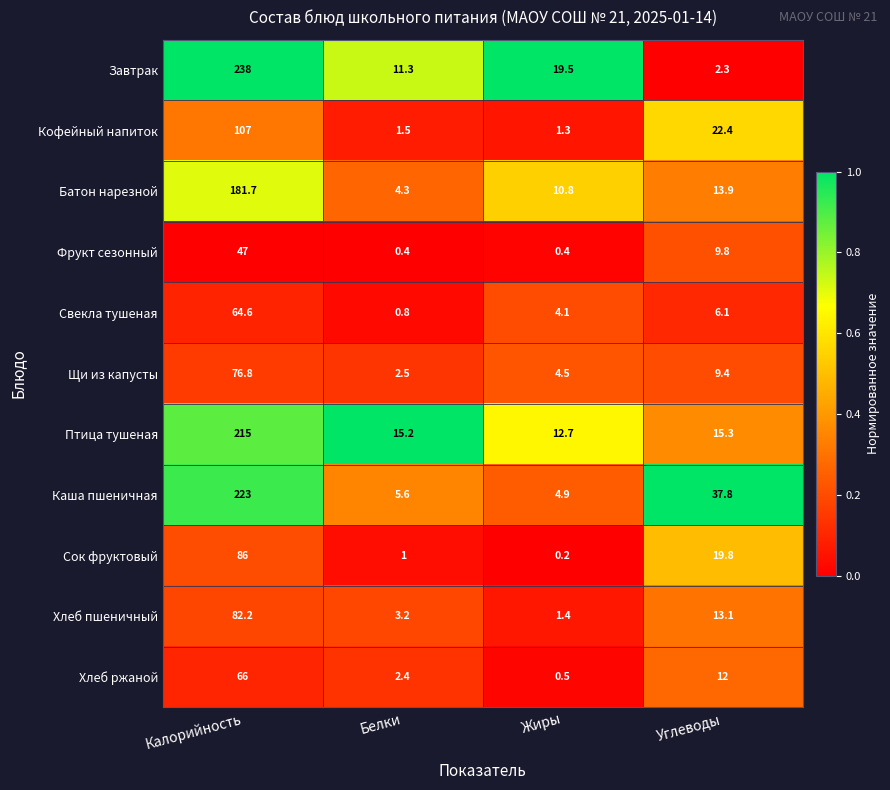

At Белки, list the series in order from largest to smallest.

Птица тушеная, Завтрак, Каша пшеничная, Батон нарезной, Хлеб пшеничный, Щи из капусты, Хлеб ржаной, Кофейный напиток, Сок фруктовый, Свекла тушеная, Фрукт сезонный